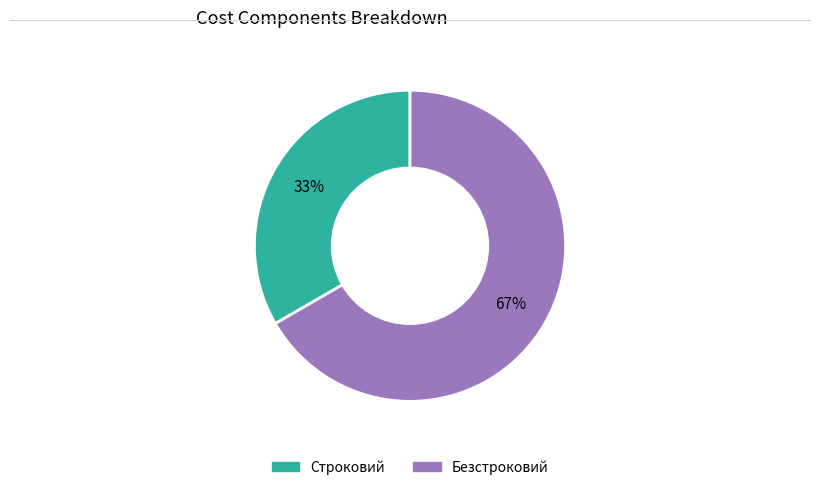

Between Безстроковий and Строковий, which is larger?

Безстроковий